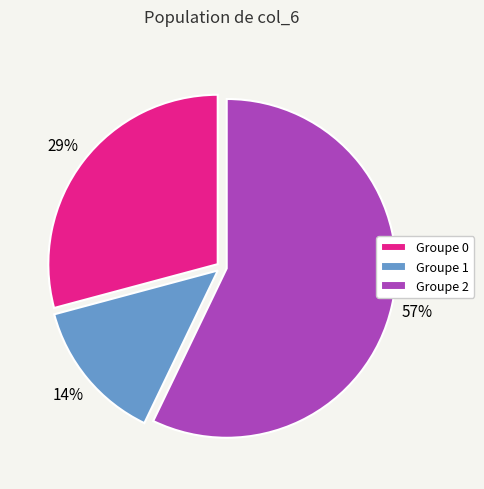

Is there a majority slice in this chart?

Yes